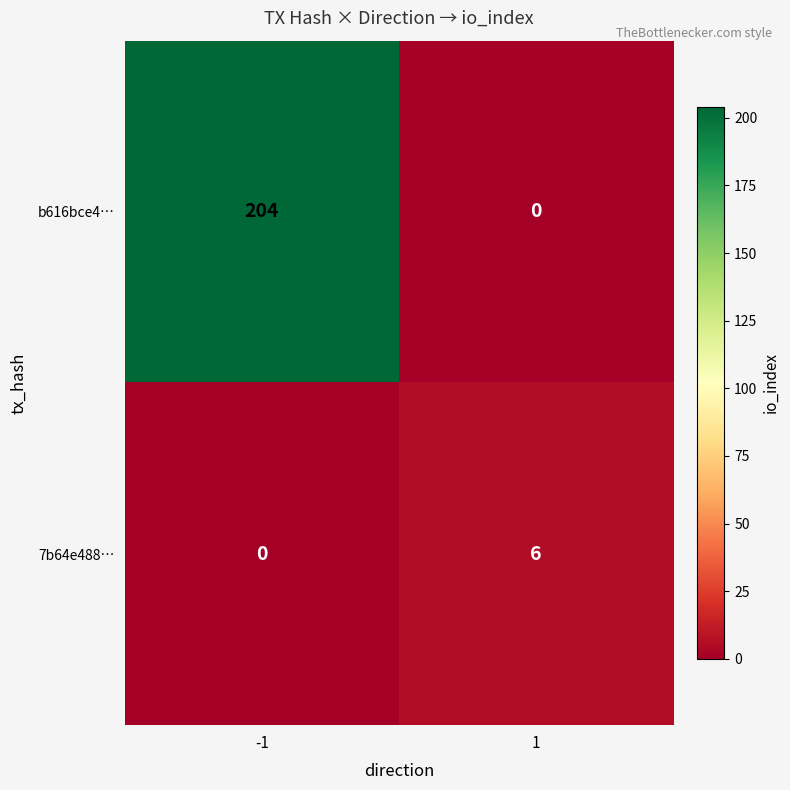

Which series has the largest total across all categories?

b616bce4…